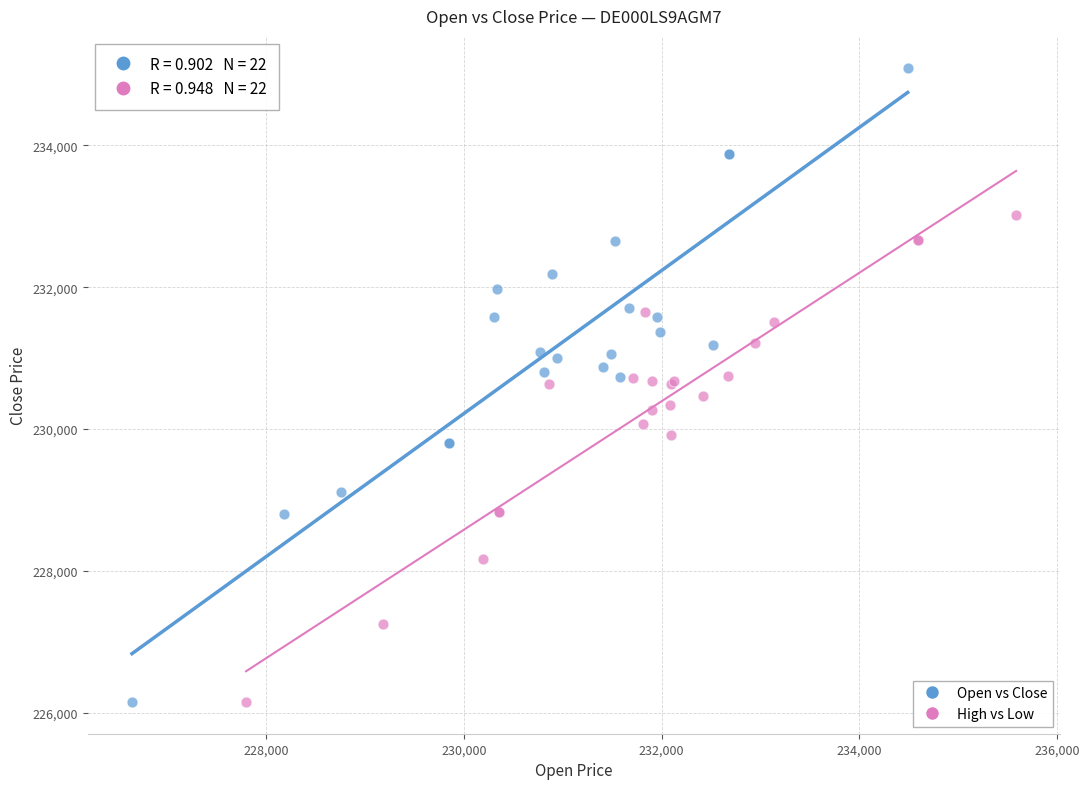

What are all the series names shown in the legend?

Open vs Close, High vs Low